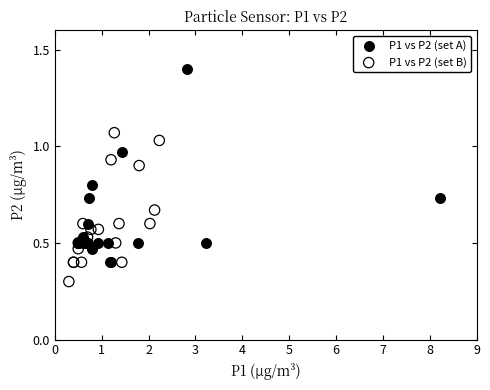

Which series has the widest spread of Y values?

P1 vs P2 (set A)